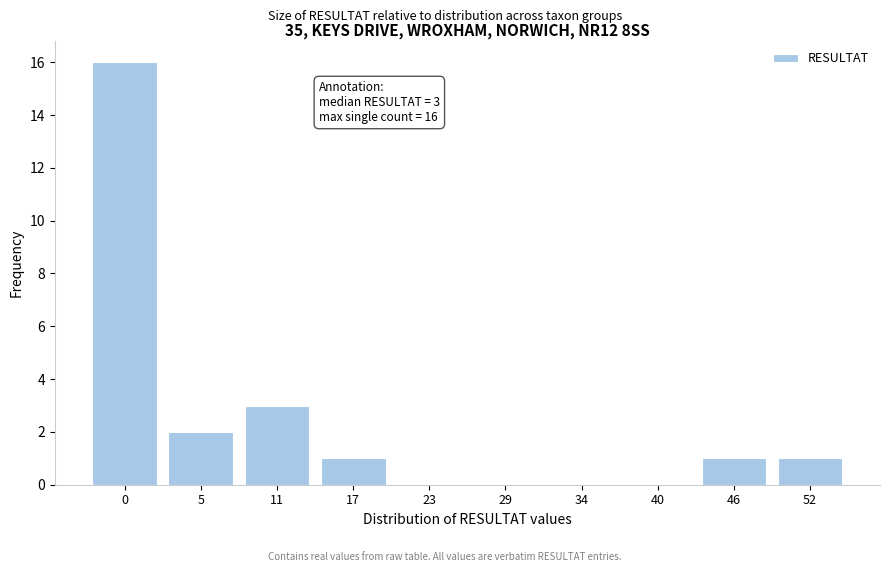

Reading left to right, list all the values displayed in this chart.

0=16	5=2	11=3	17=1	23=0	29=0	34=0	40=0	46=1	52=1